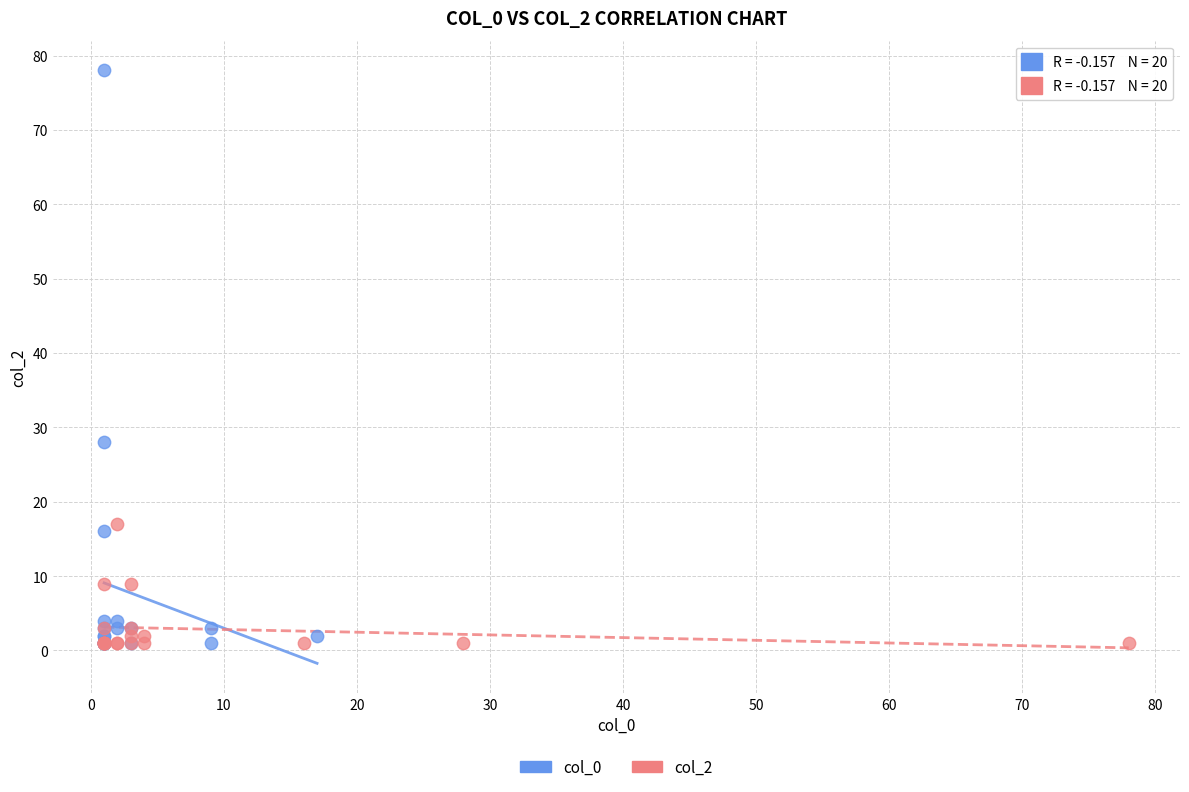

Which series has the widest spread of Y values?

col_0